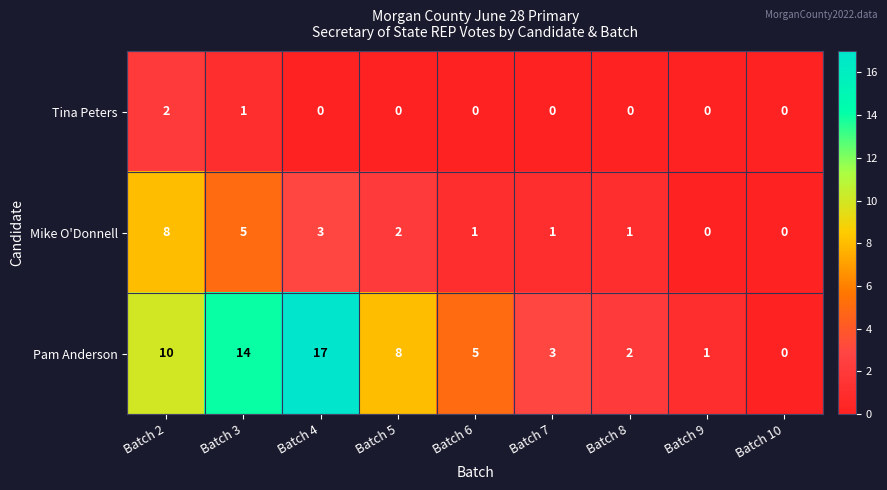

Reading right to left, what are all the values shown in this chart?

Tina Peters: 0	0	0	0	0	0	0	1	2
Mike O'Donnell: 0	0	1	1	1	2	3	5	8
Pam Anderson: 0	1	2	3	5	8	17	14	10